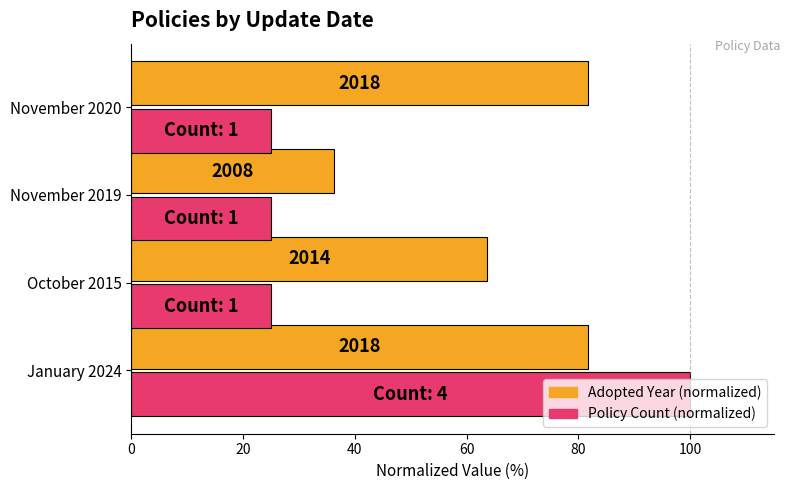

What are all the series names shown in the legend?

Adopted Year (normalized), Policy Count (normalized)